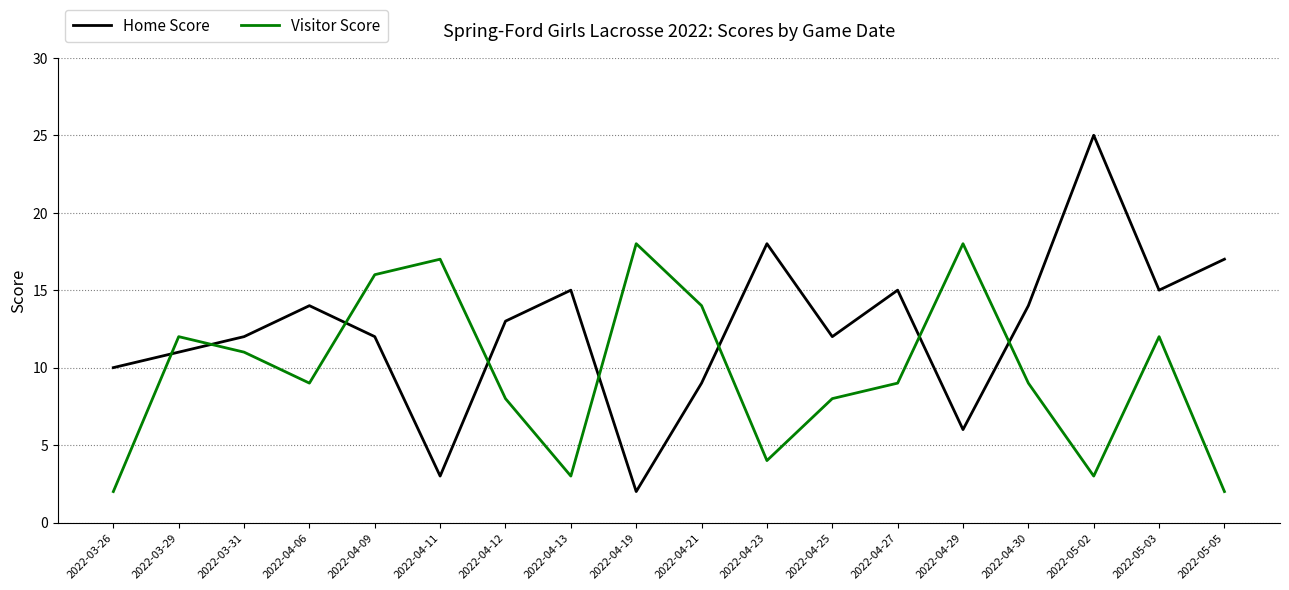

Count the number of categories in the chart.

18